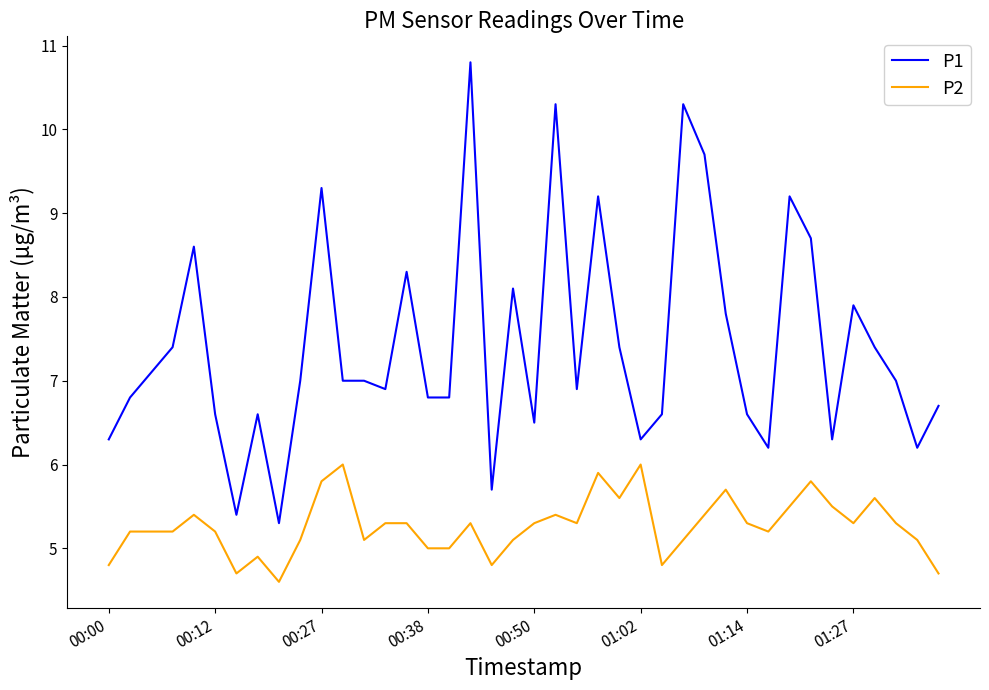

Rank the series by their average value, from highest to lowest.

P1, P2